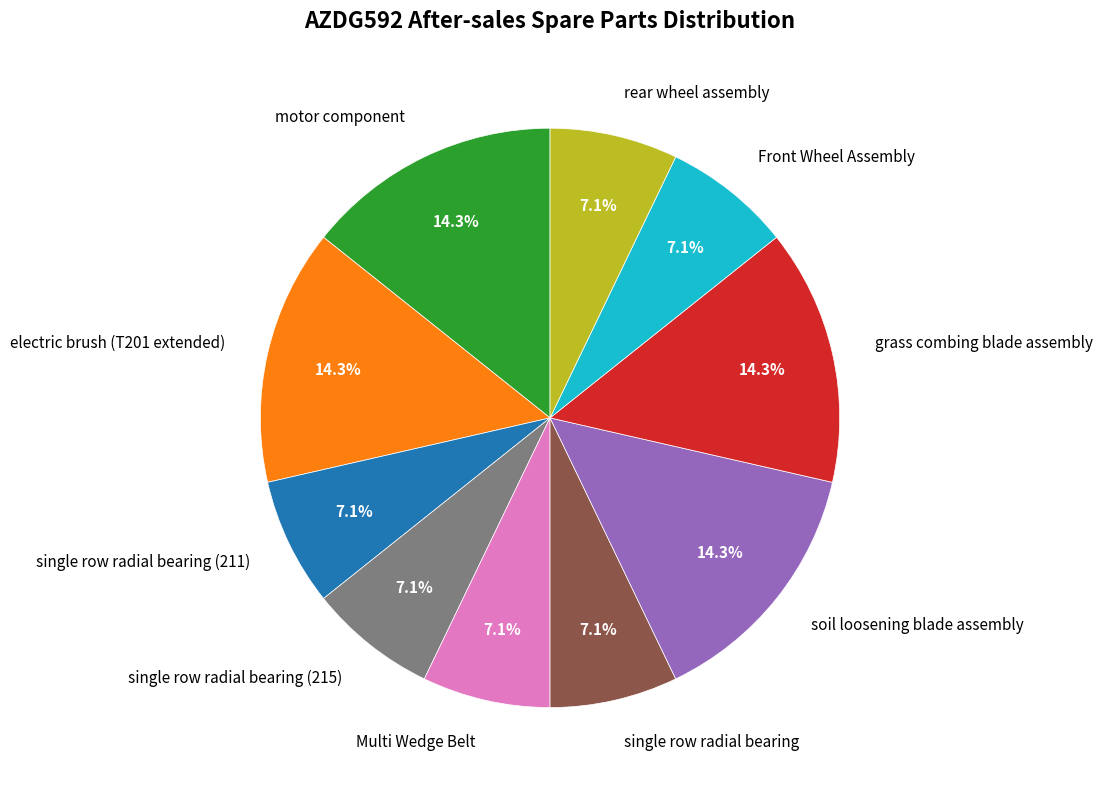

Does any single category account for the majority?

No